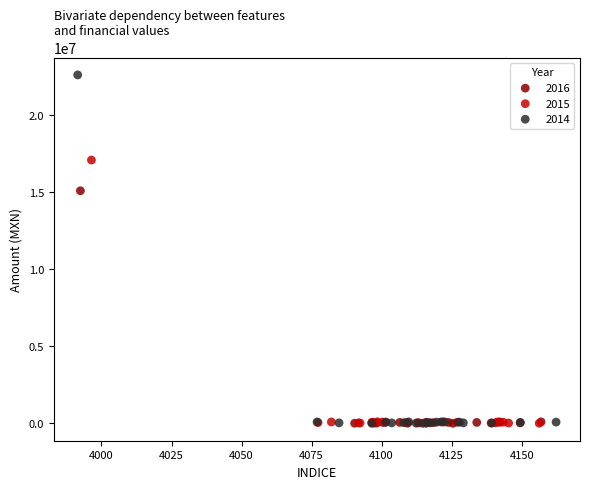

Which series has the largest Y range (max minus min)?

2014